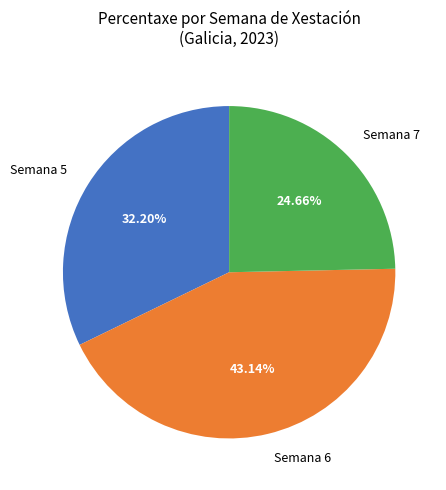

Rank the categories by value from lowest to highest.

Semana 7, Semana 5, Semana 6